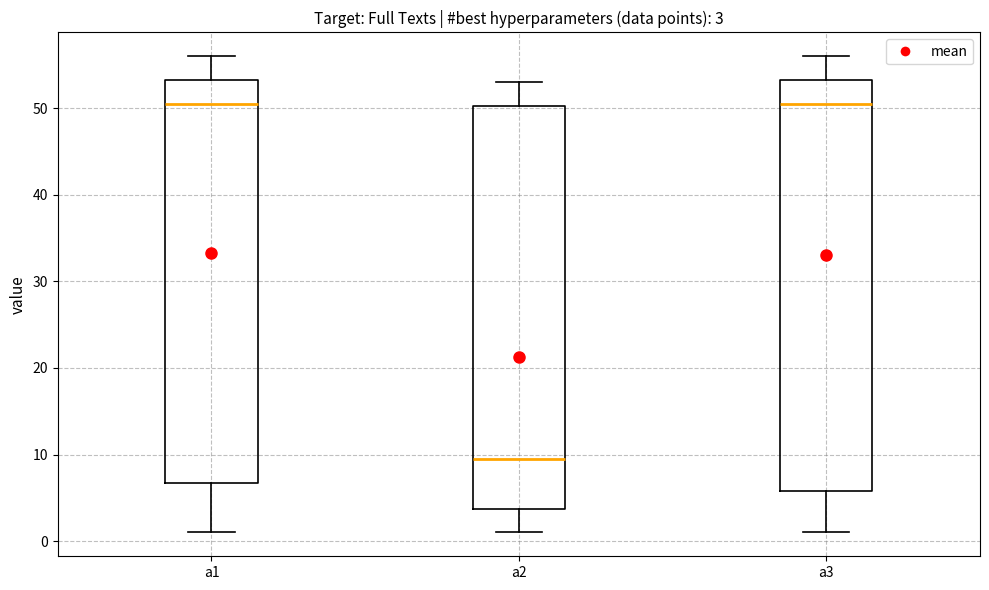

Which box's median line is the lowest?

a2